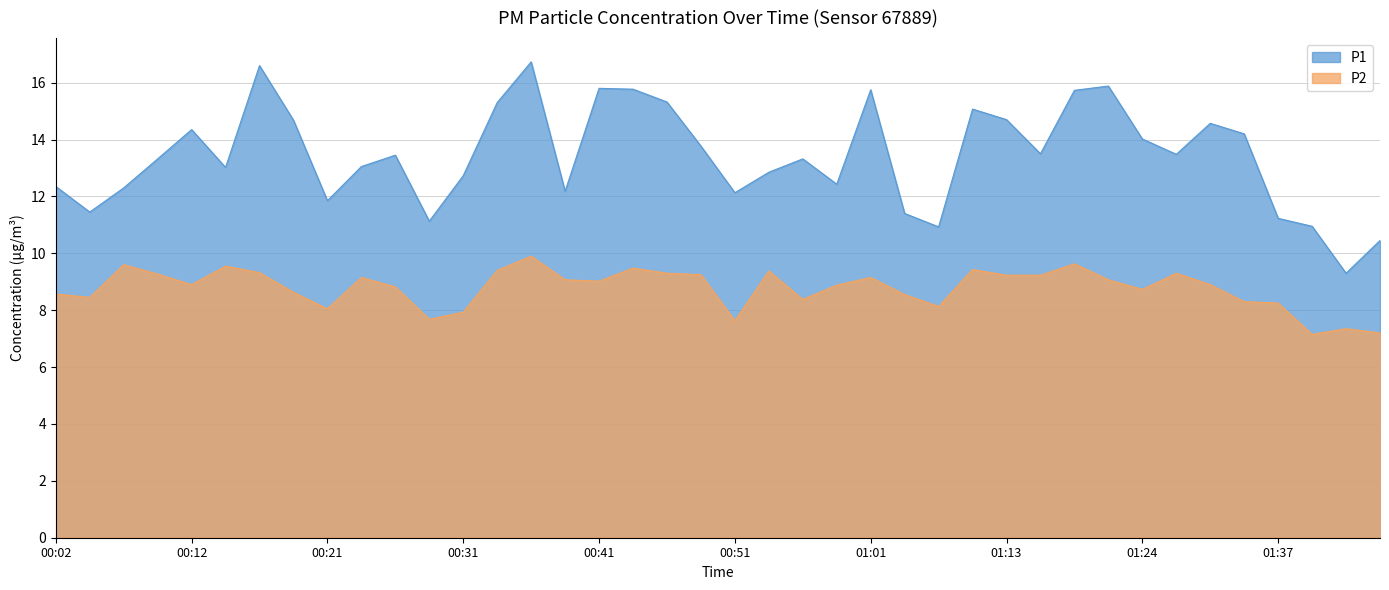

True or false: P2 and P1 cross at least once.

False